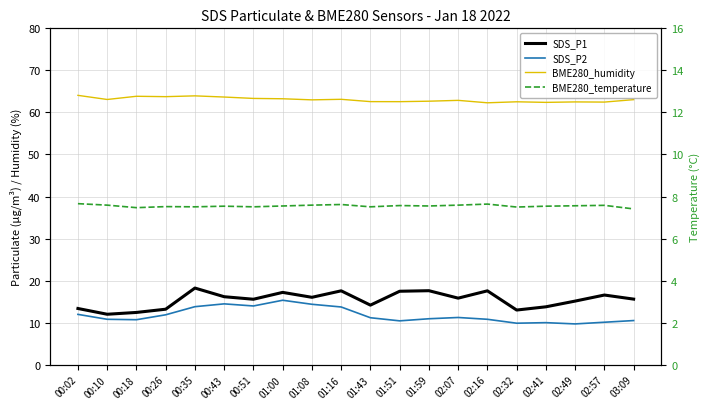

At which label is SDS_P2 closest to 12?

00:02